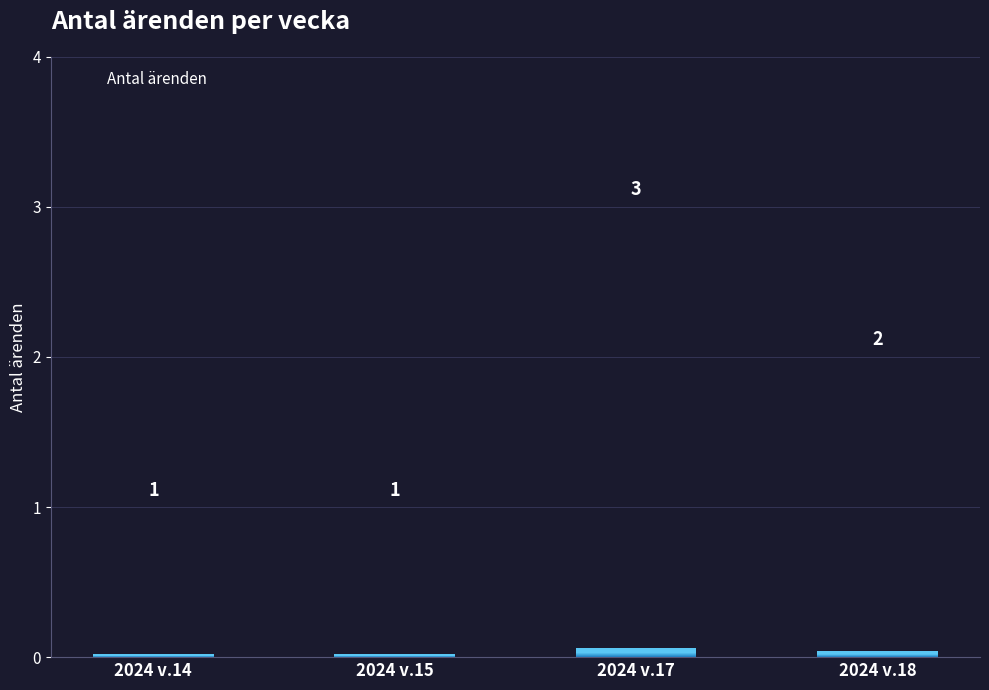

What is the smallest value displayed?

1